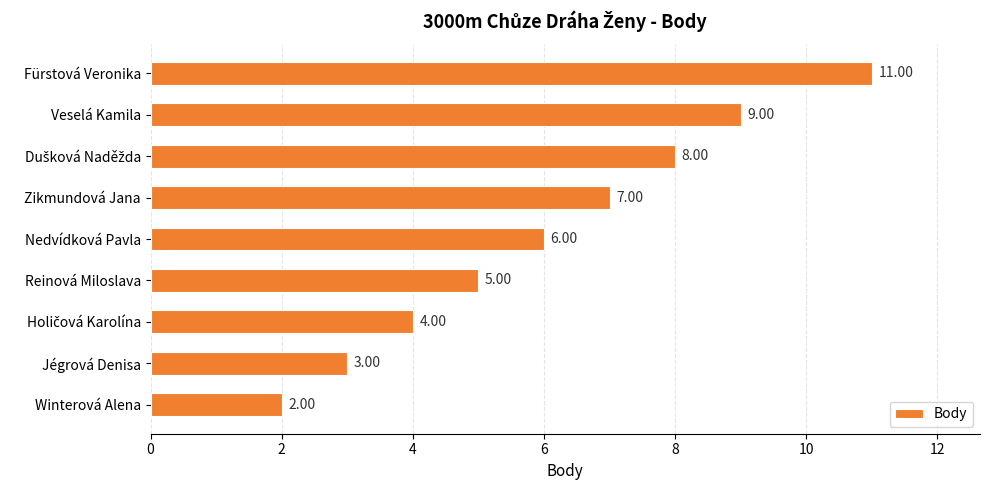

What is the sum of all values?

55